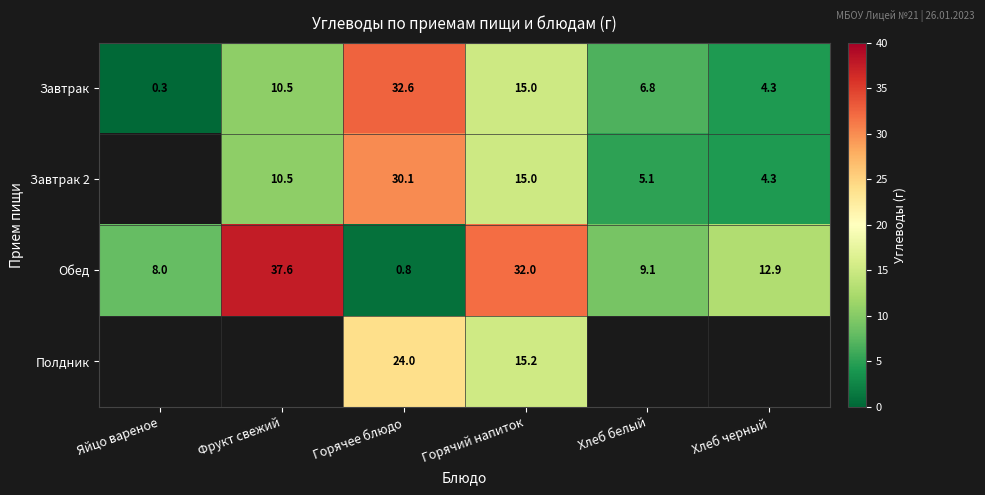

At which label does Обед reach its minimum?

Горячее блюдо